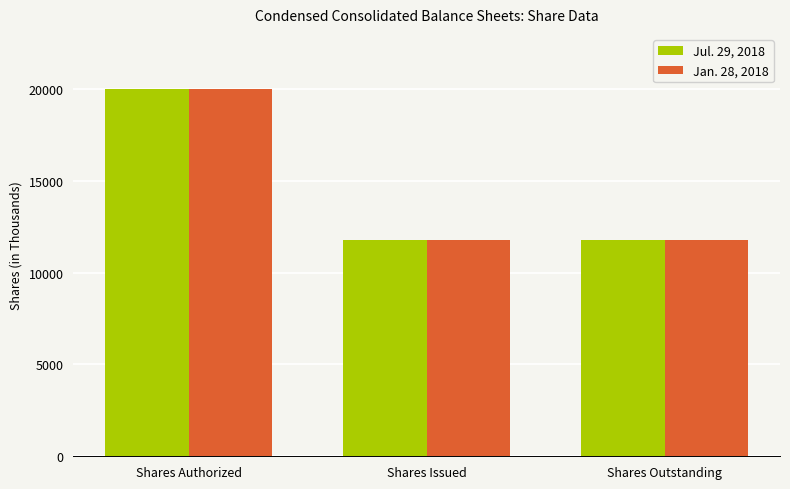

How many series are shown in this chart?

2